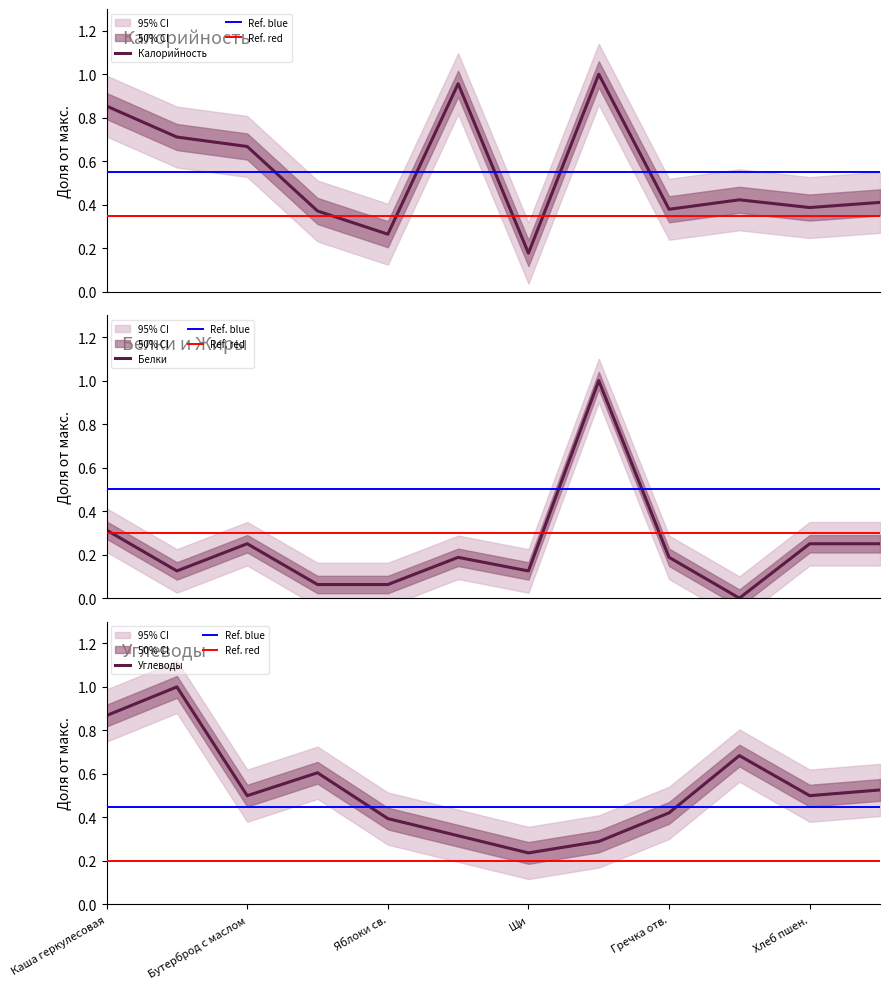

What is the difference between the Углеводы values at Яблоки св. and Салат из св.капусты?

0.1